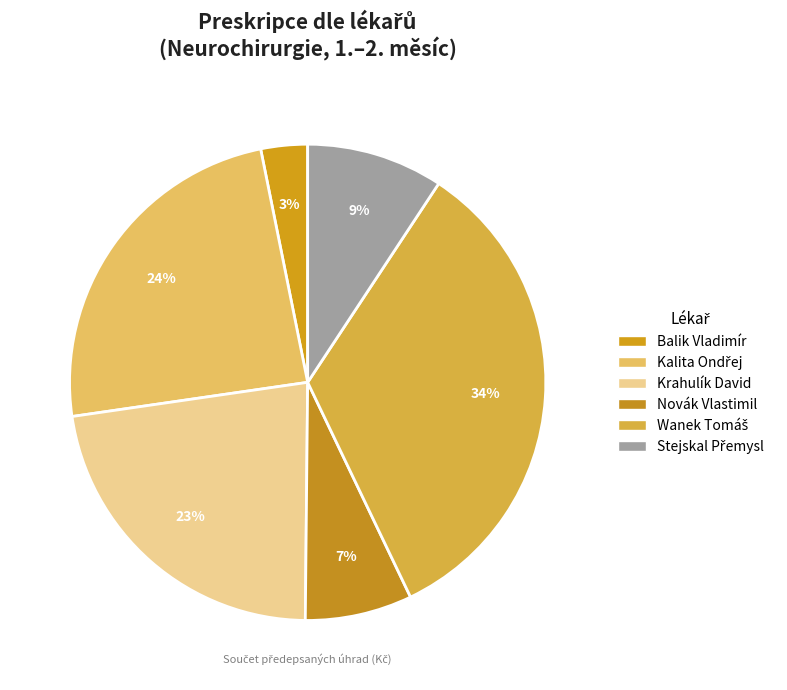

What is the smallest slice in the pie chart?

Balik Vladimír